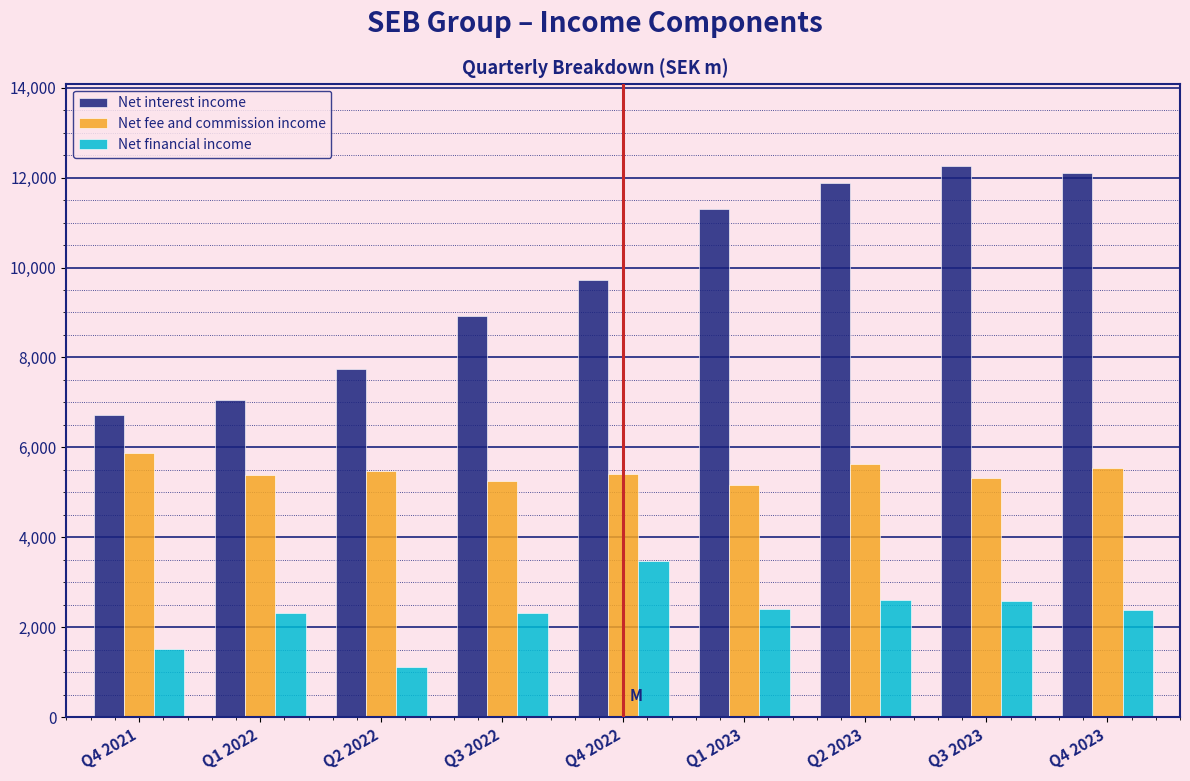

List the series in order of their peak value, highest first.

Net interest income, Net fee and commission income, Net financial income